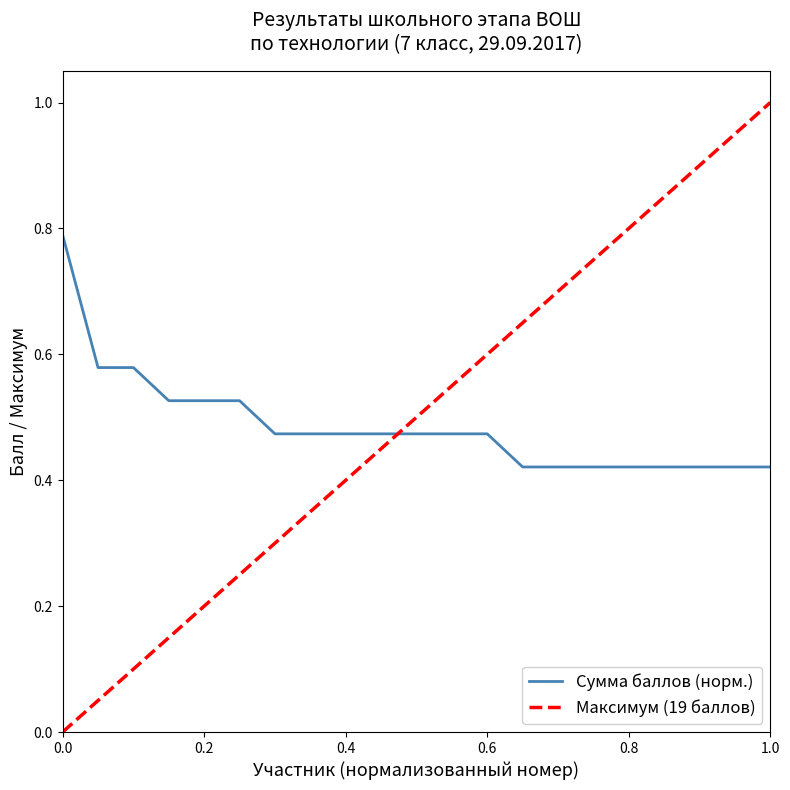

Reading left to right, list all the values displayed in this chart.

0.8	0.6	0.6	0.5	0.5	0.5	0.5	0.5	0.5	0.5	0.5	0.5	0.5	0.4	0.4	0.4	0.4	0.4	0.4	0.4	0.4